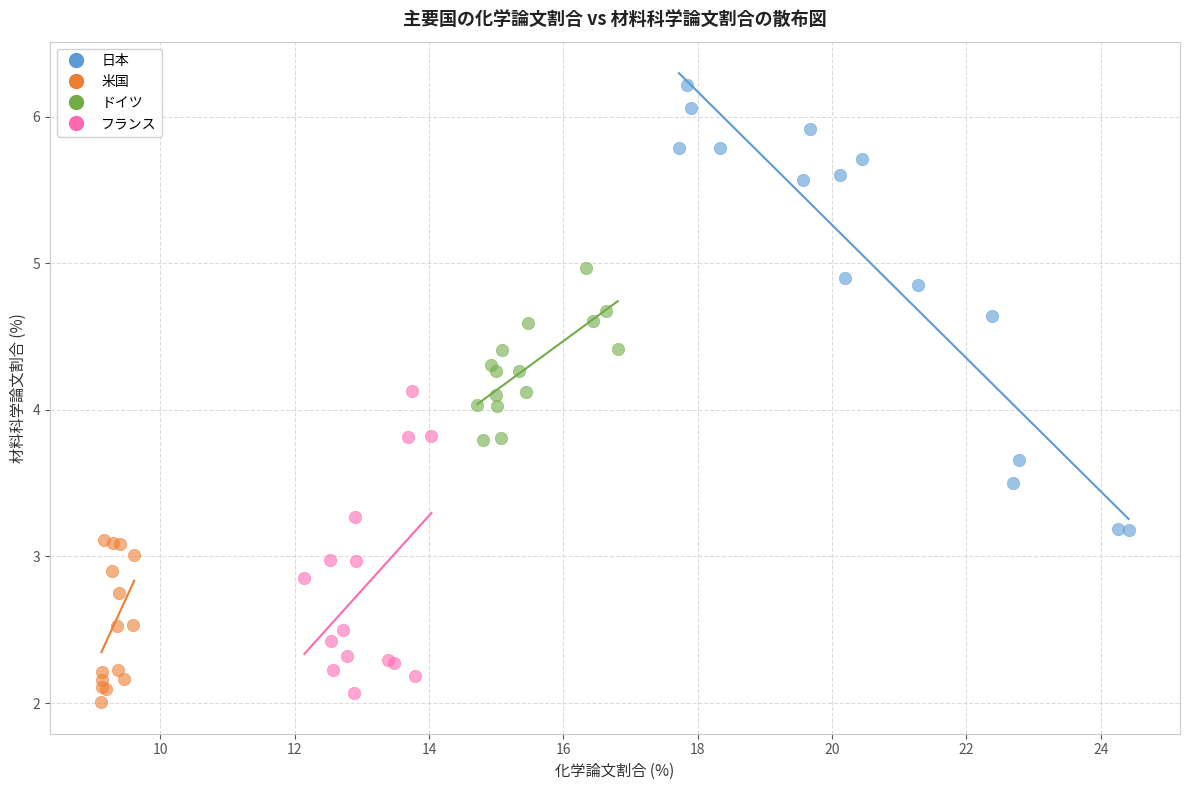

Which series contains the highest Y value?

日本